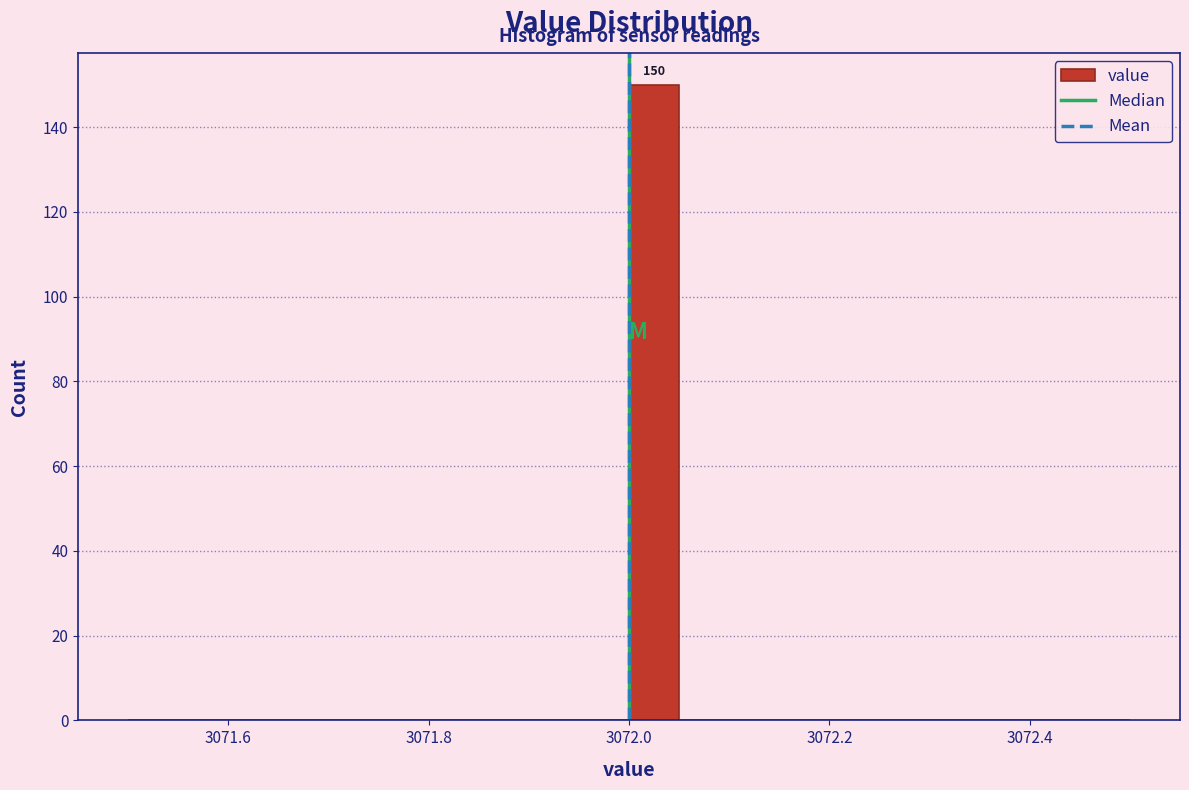

Around what value on the x-axis is the tallest bar? Give the approximate position of its centre, as read against the axis.

3072.02